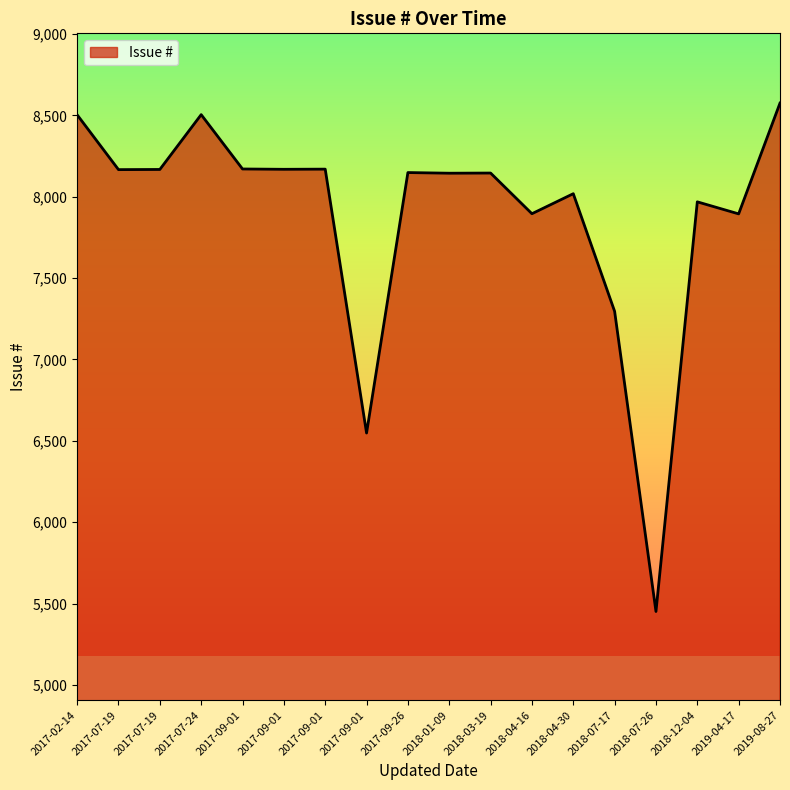

Reading left to right, what are all the values shown in this chart?

2017-02-14=8504	2017-07-19=8167	2017-07-19=8168	2017-07-24=8505	2017-09-01=8171	2017-09-01=8169	2017-09-01=8170	2017-09-01=6548	2017-09-26=8149	2018-01-09=8145	2018-03-19=8146	2018-04-16=7896	2018-04-30=8019	2018-07-17=7296	2018-07-26=5451	2018-12-04=7969	2019-04-17=7895	2019-08-27=8576